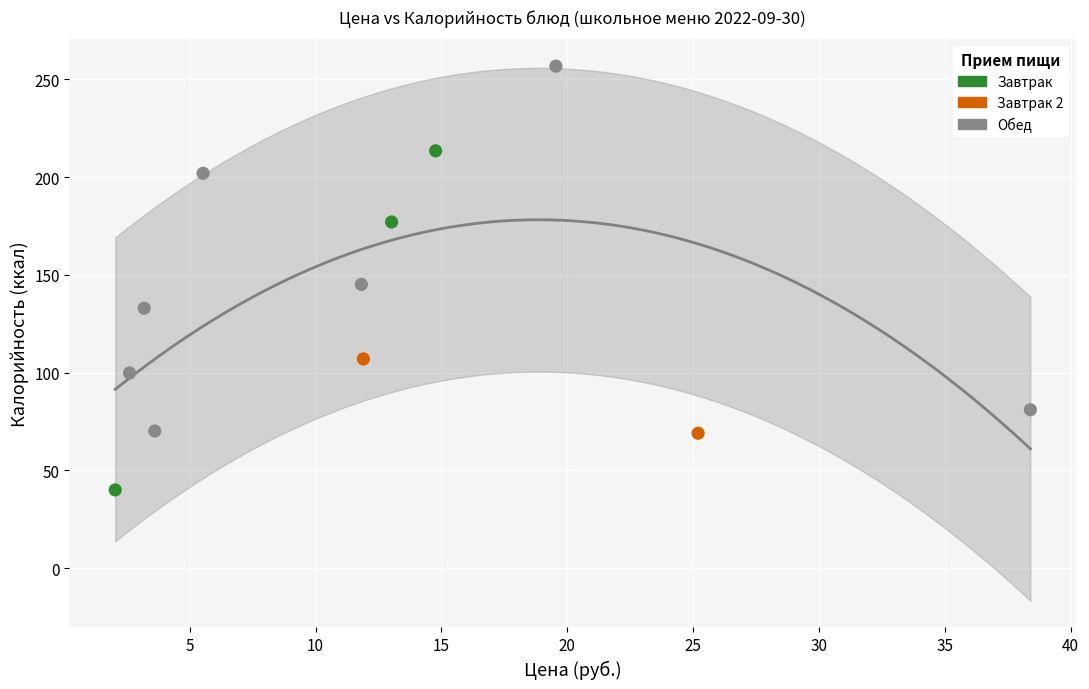

Which series contains the highest Y value?

Обед